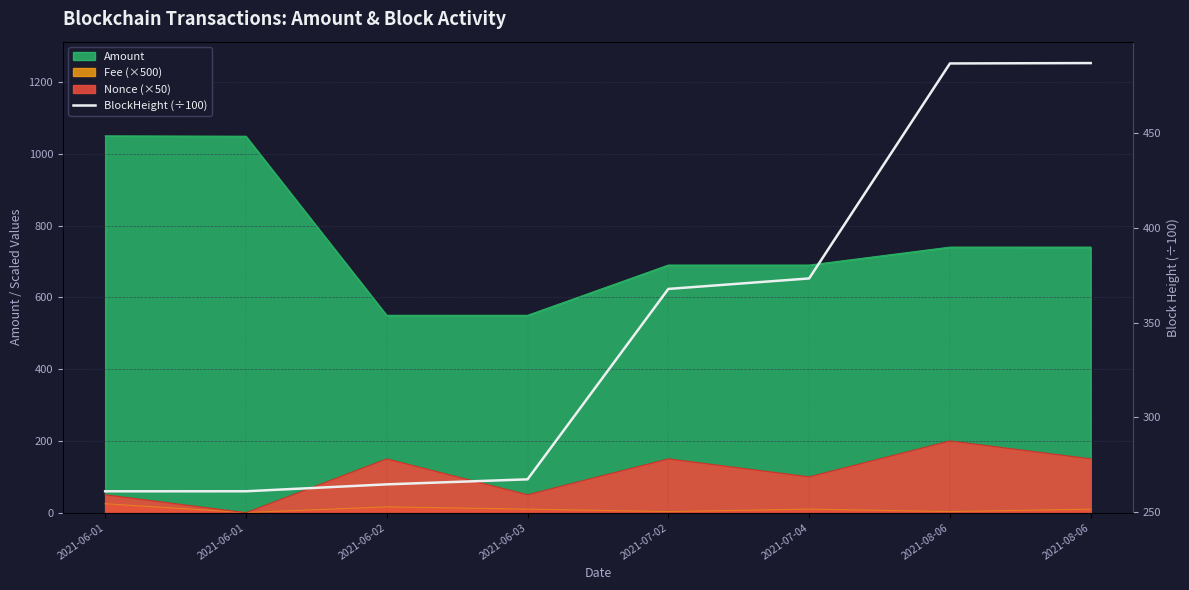

What is the difference between the maximum and minimum values?

226.0